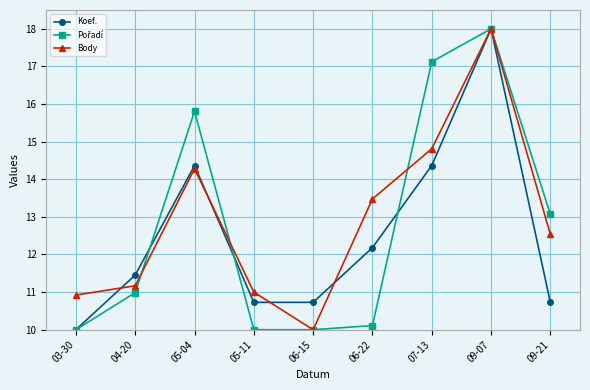

What is the smallest value displayed?

10.0